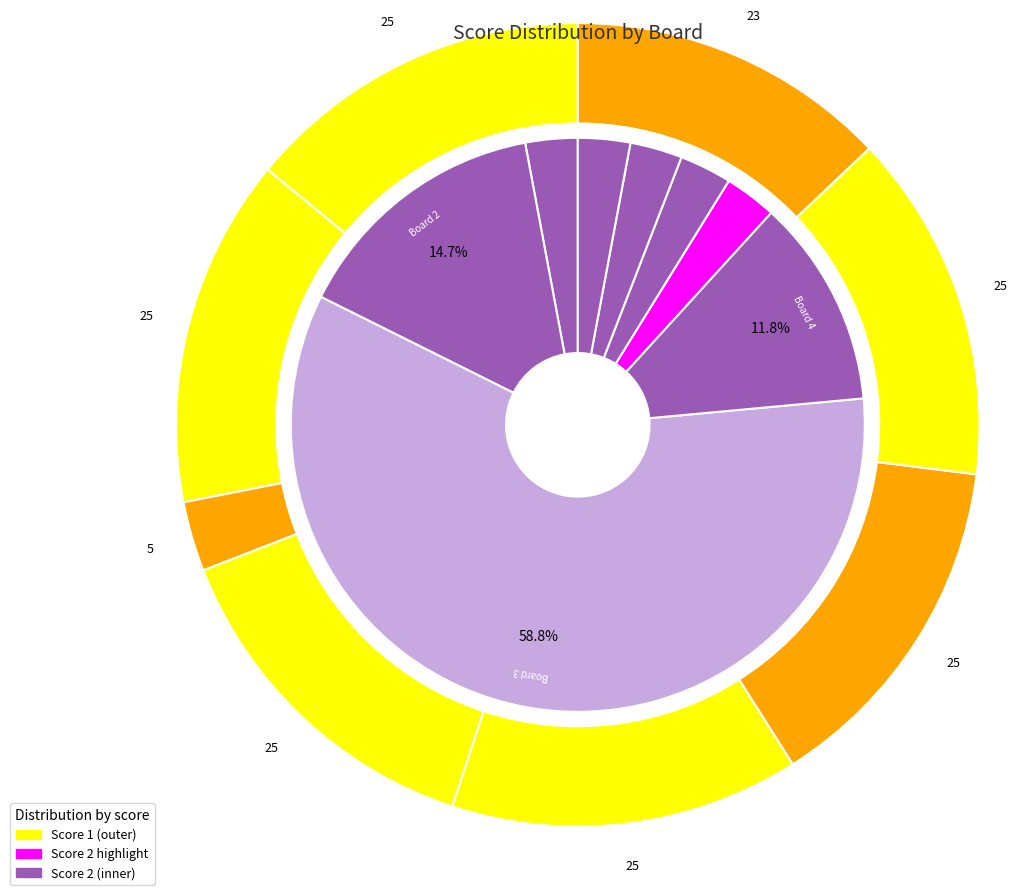

Rank the categories by value from highest to lowest.

Board 3, Board 2, Board 4, Board 1, Board 5, Board 6, Board 7, Board 8